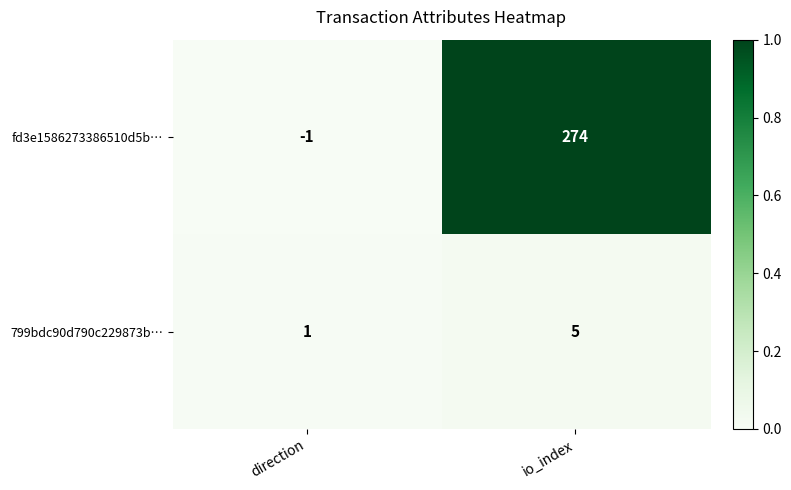

Rank the series by their average value, from highest to lowest.

fd3e1586273386510d5b…, 799bdc90d790c229873b…